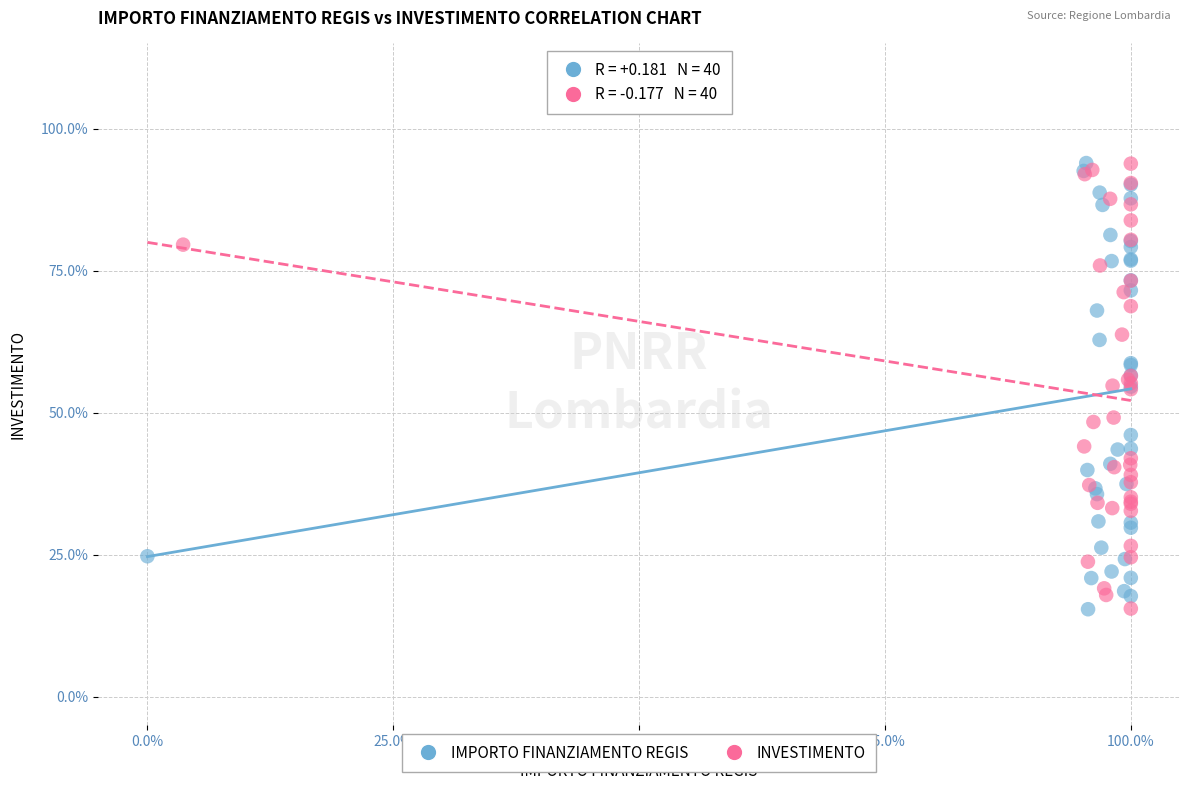

What are all the series names shown in the legend?

IMPORTO FINANZIAMENTO REGIS, INVESTIMENTO